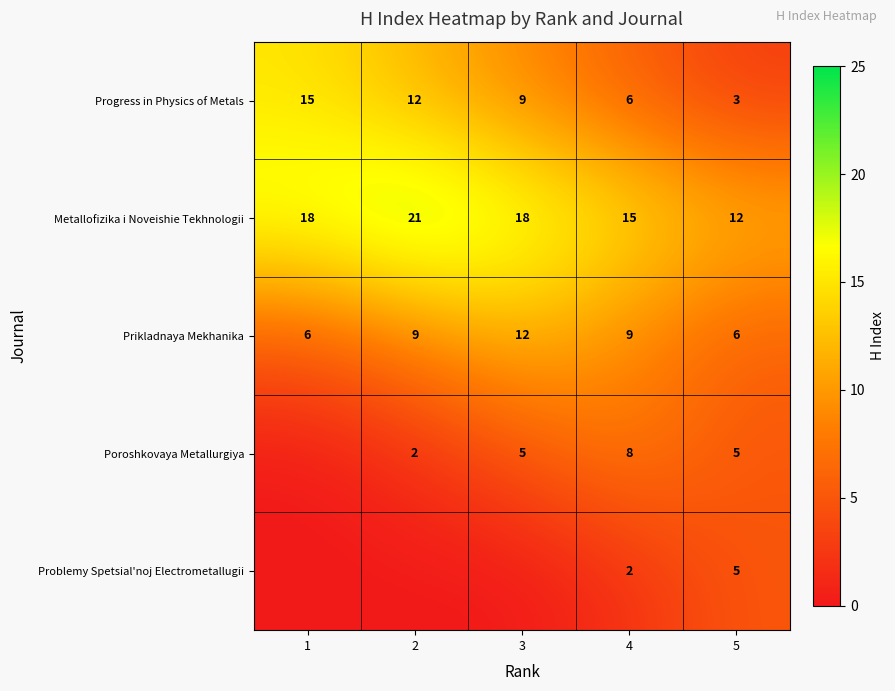

At which label is Progress in Physics of Metals closest to 9?

3